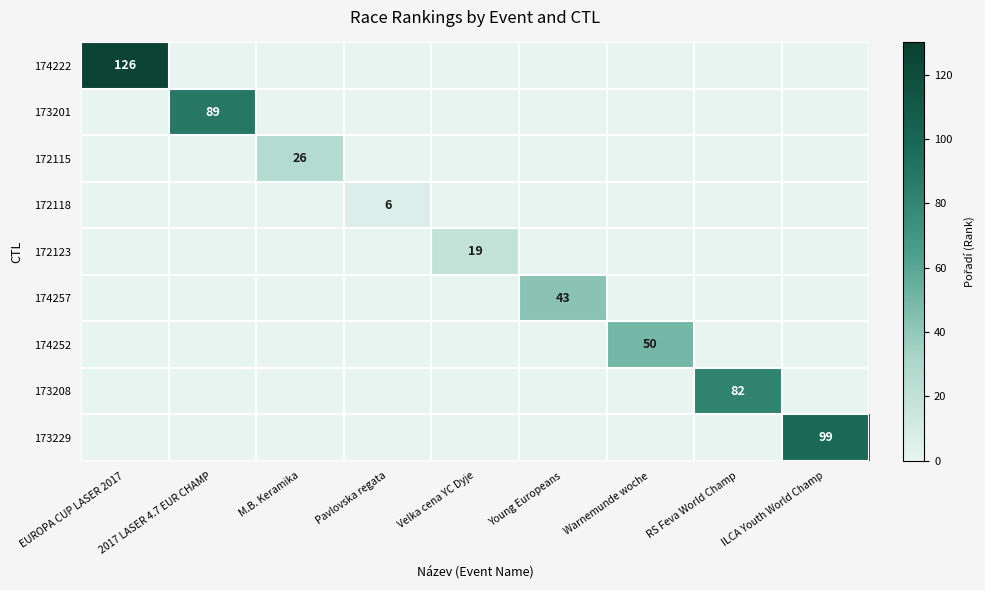

The value of 172115 at M.B. Keramika is 36. True or false?

False